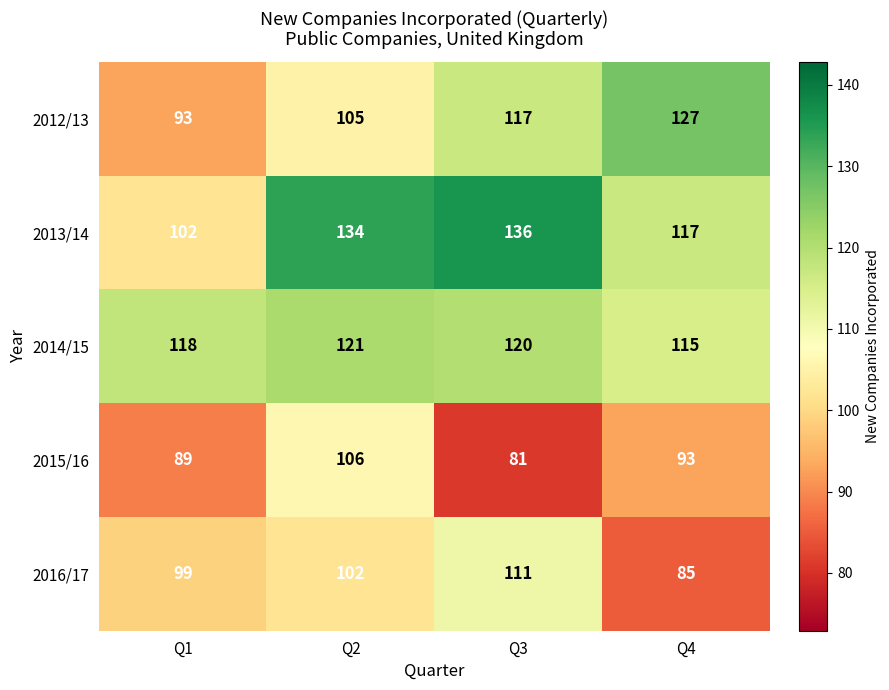

What is the spread (max minus min) of values at Q1?

29